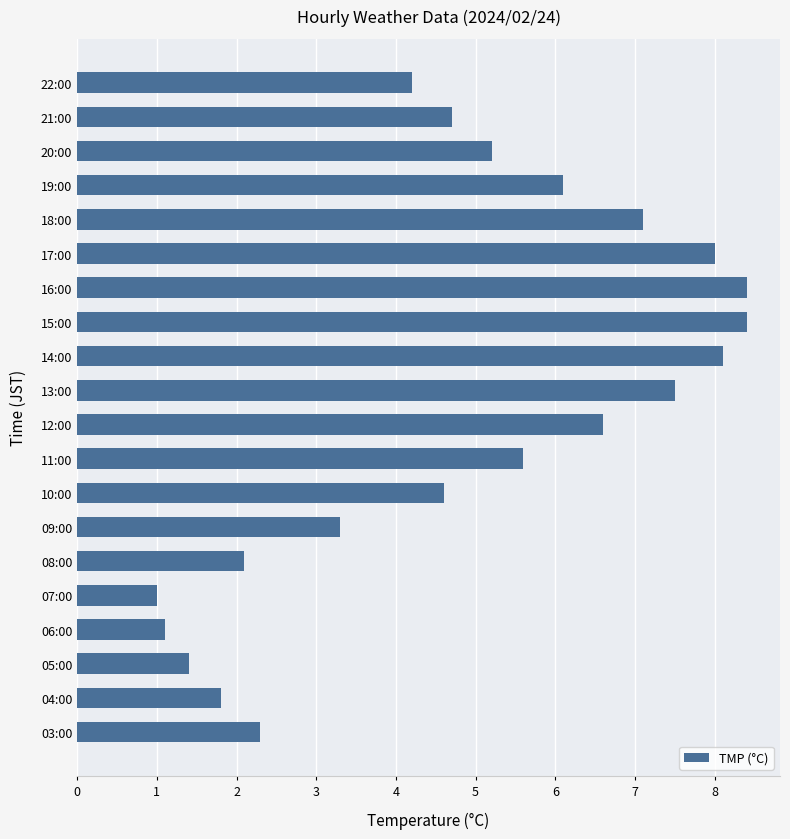

Reading bottom to top, list all the values displayed in this chart.

2.3	1.8	1.4	1.1	1.0	2.1	3.3	4.6	5.6	6.6	7.5	8.1	8.4	8.4	8.0	7.1	6.1	5.2	4.7	4.2